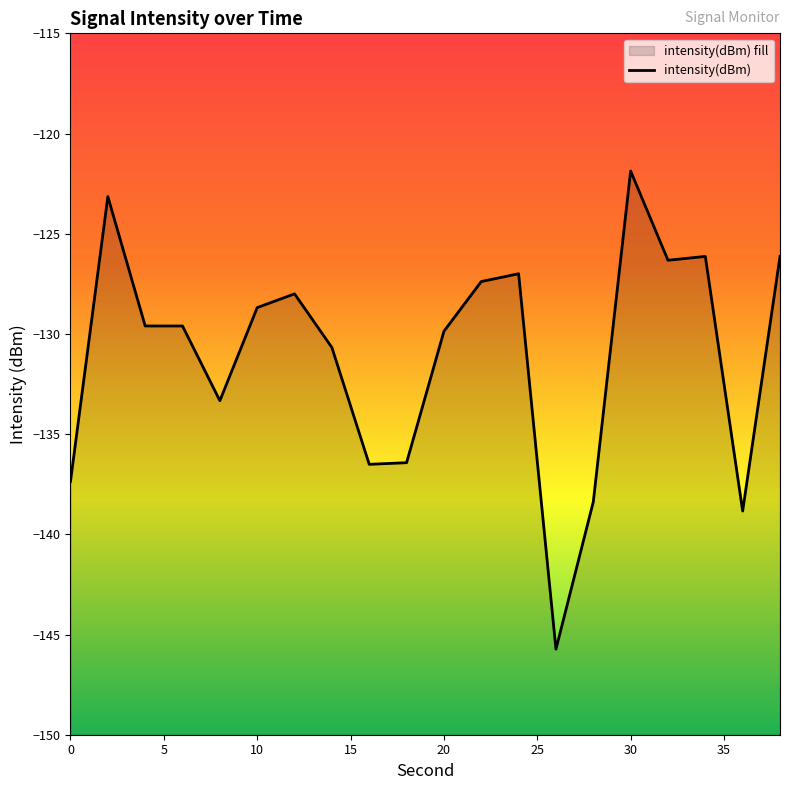

True or false: the data shows -133.3 at 8.

True